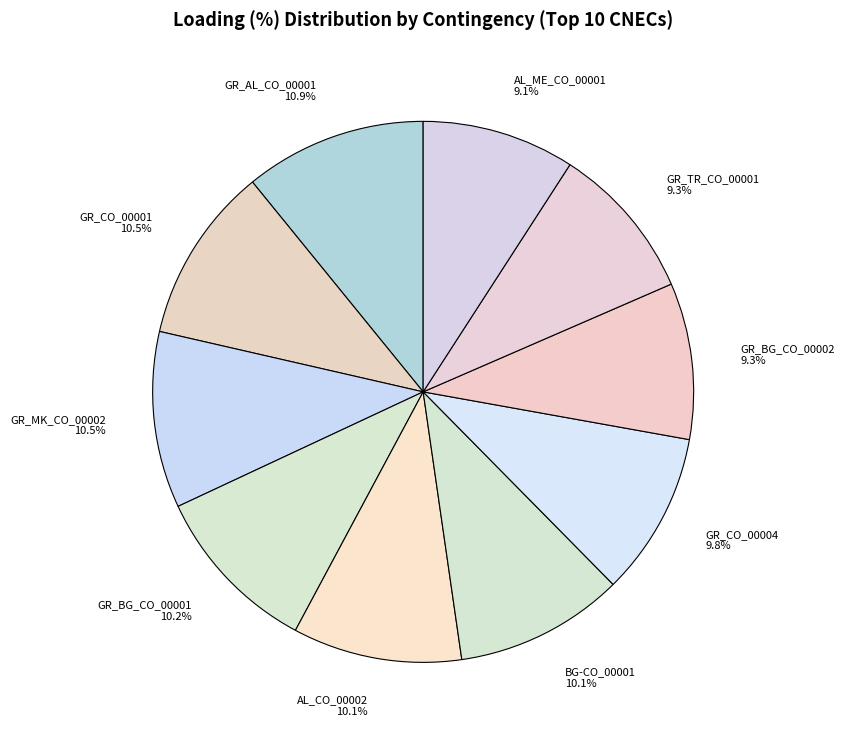

How many segments does this pie chart have?

10